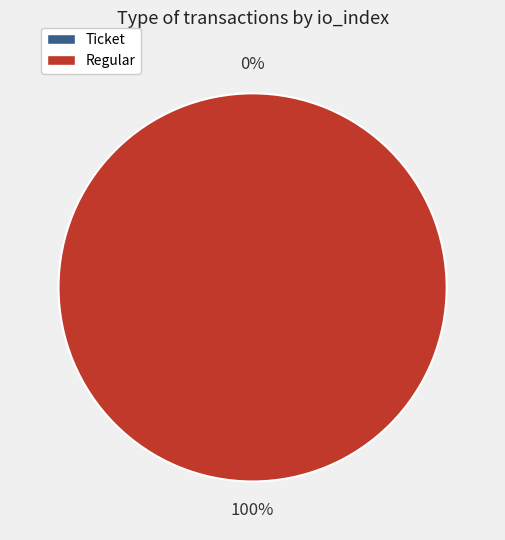

To the nearest percent, what percentage of the pie is Regular (io_index=24)?

100%